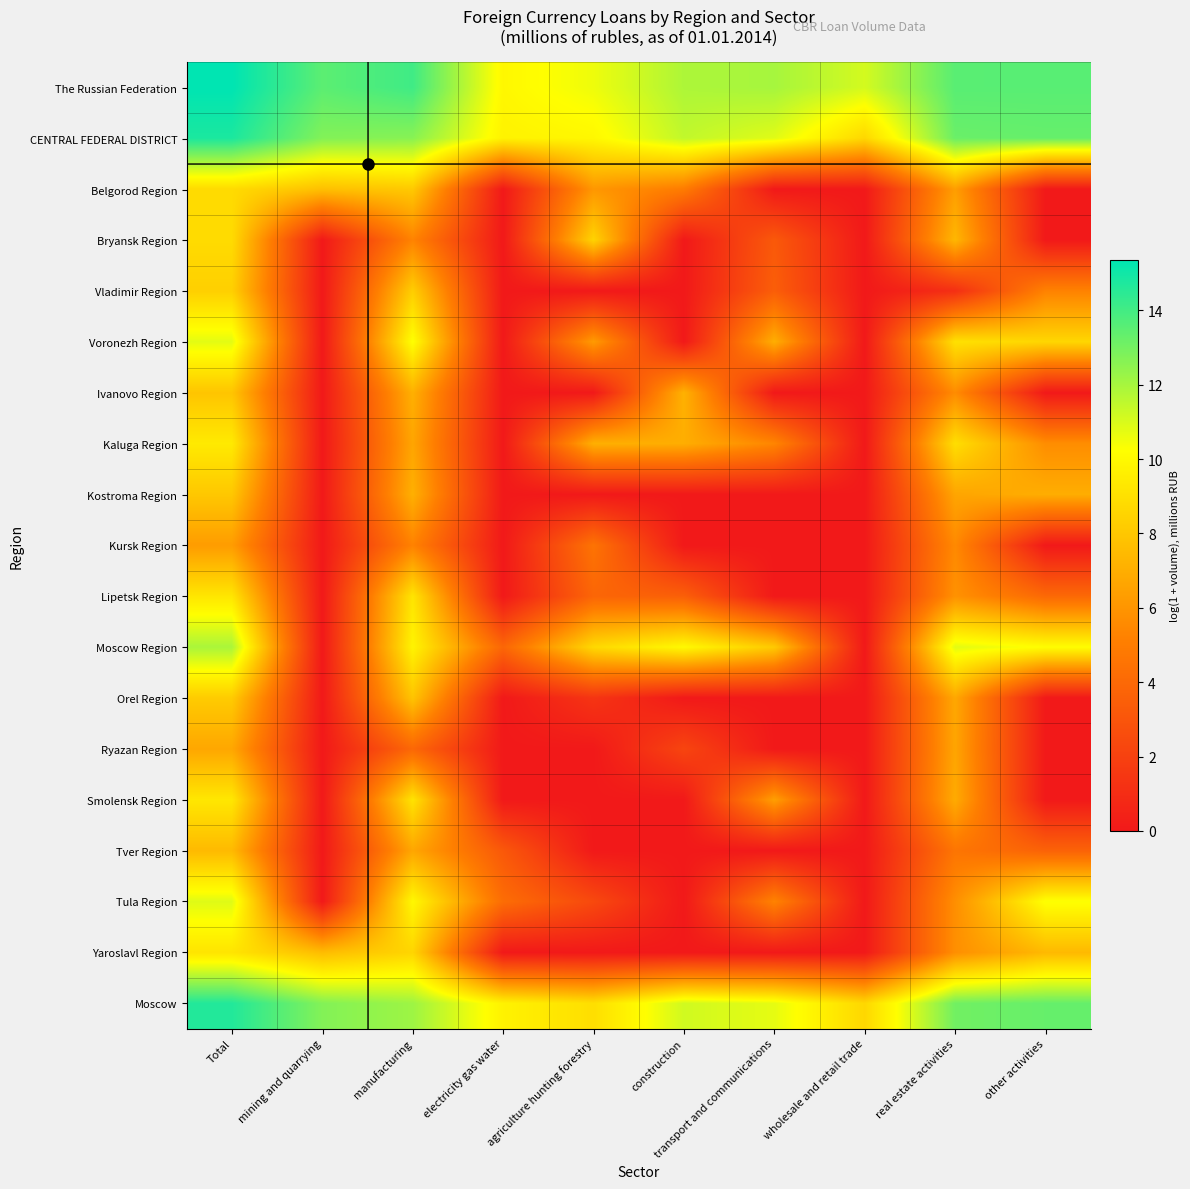

Rank the series at other activities from lowest to highest value.

Belgorod Region, Bryansk Region, Ivanovo Region, Kursk Region, Orel Region, Ryazan Region, Smolensk Region, Tver Region, Lipetsk Region, Vladimir Region, Kaluga Region, Kostroma Region, Yaroslavl Region, Voronezh Region, Moscow Region, Tula Region, Moscow, CENTRAL FEDERAL DISTRICT, The Russian Federation